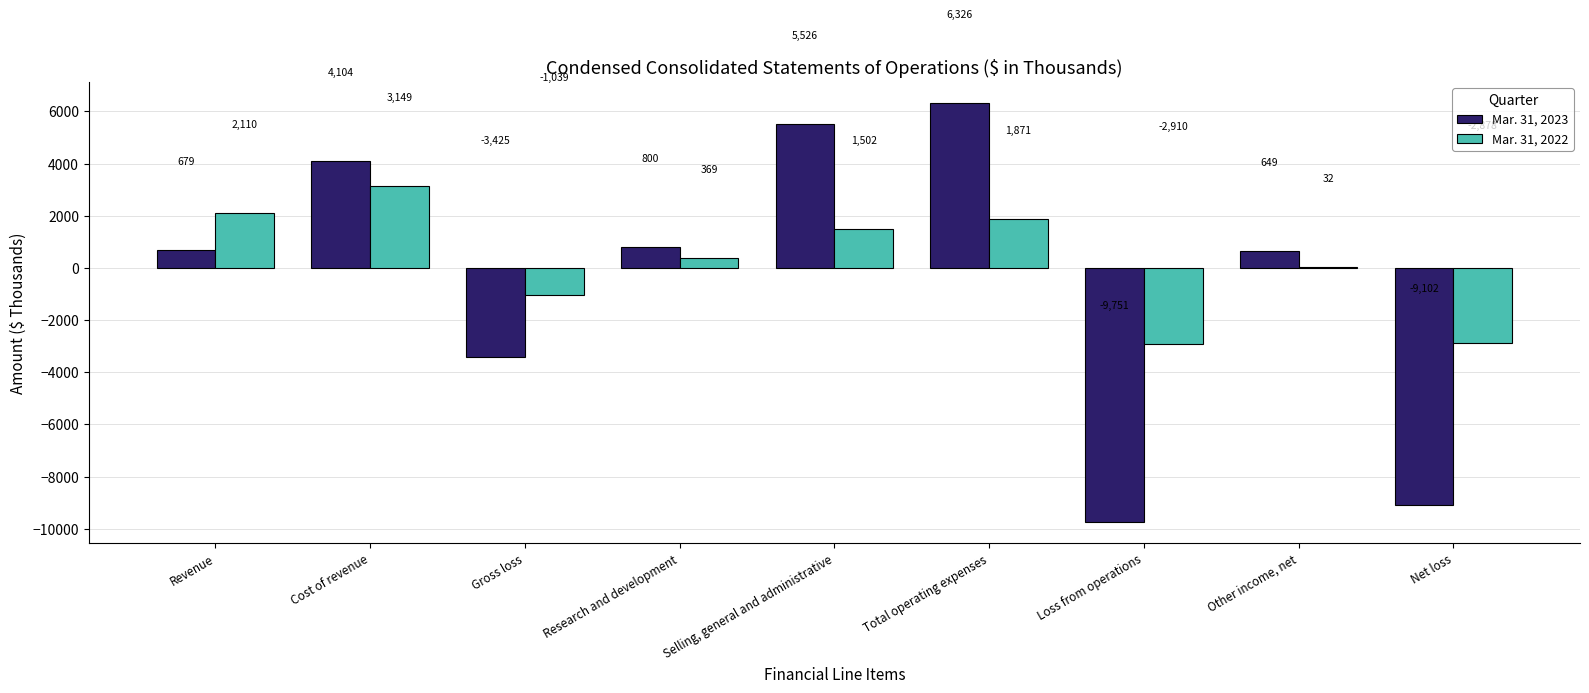

Which series changed the most between Cost of revenue and Research and development?

Mar. 31, 2023